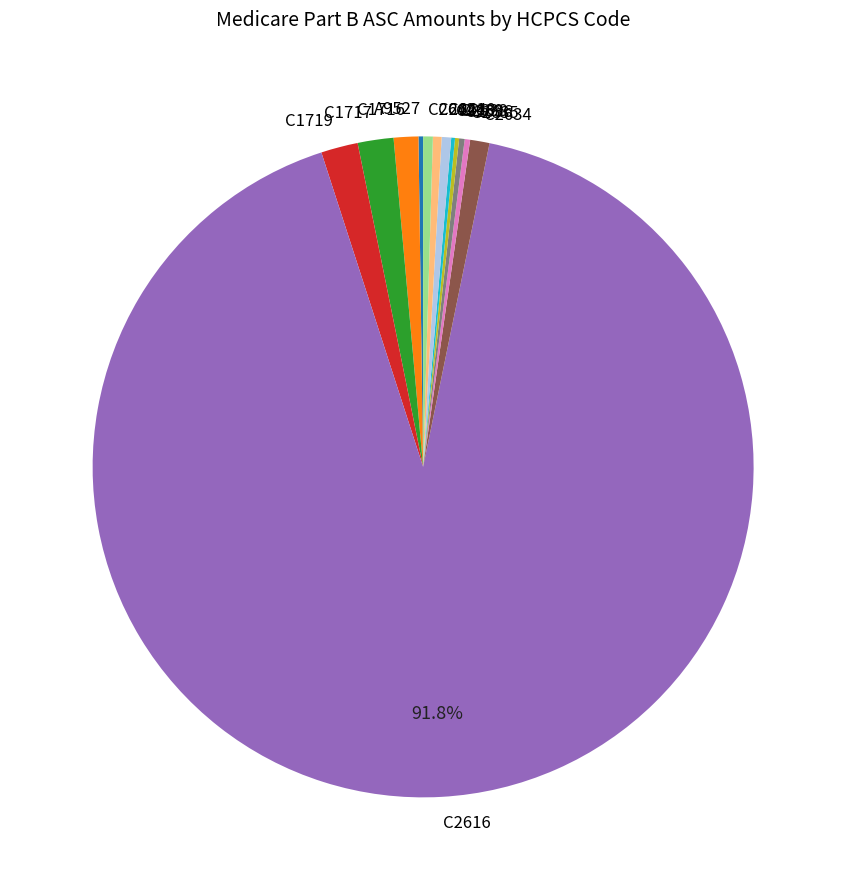

Is C2616 the majority of the pie?

Yes